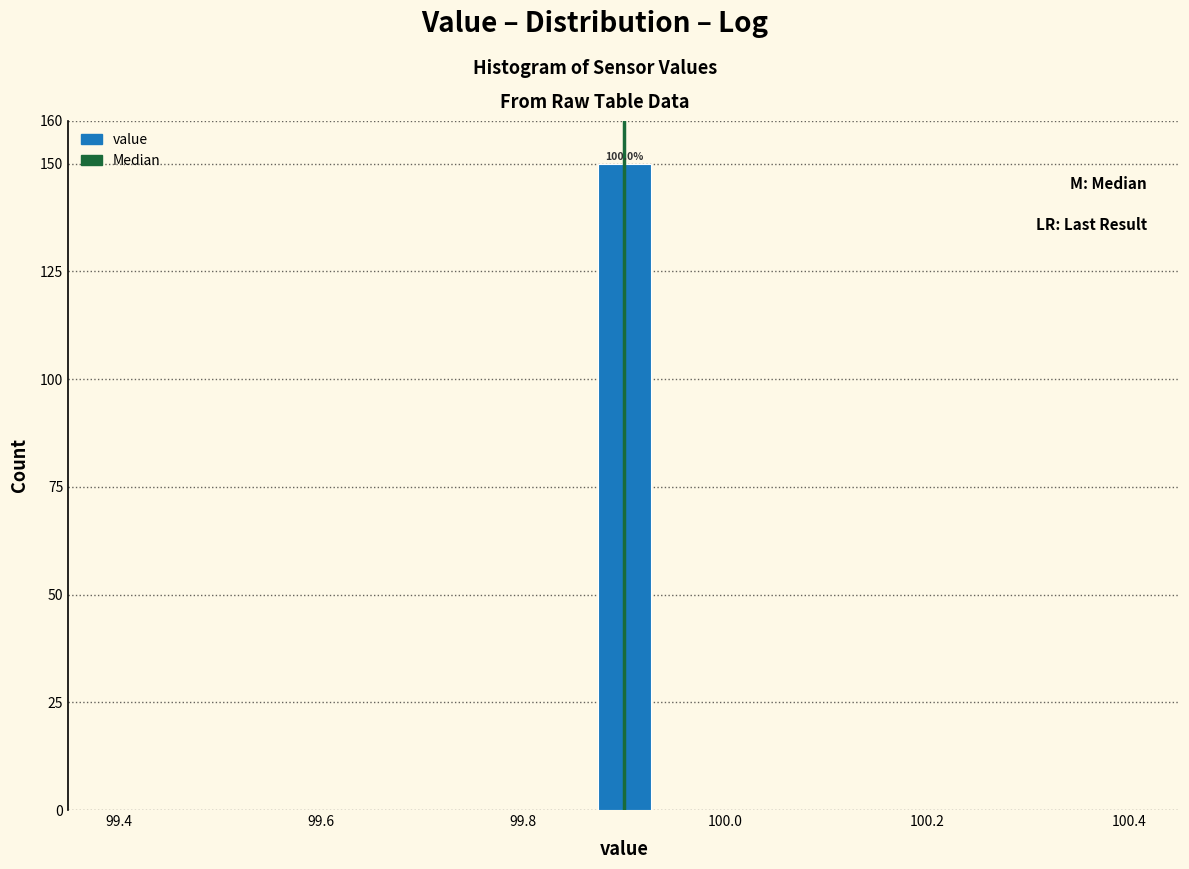

Around what value on the x-axis is the tallest bar? Give the approximate position of its centre, as read against the axis.

99.90